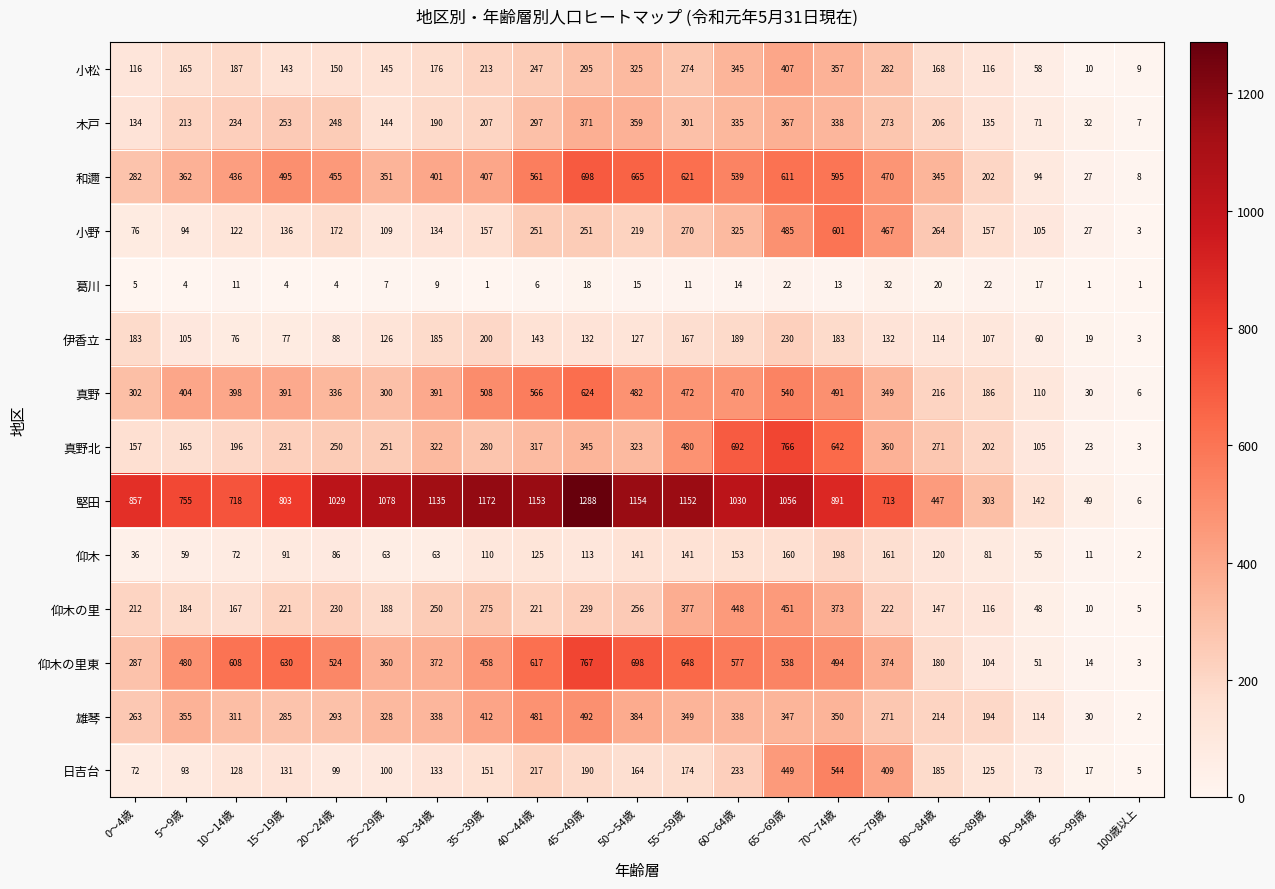

At which label does 雄琴 reach its peak?

45～49歳